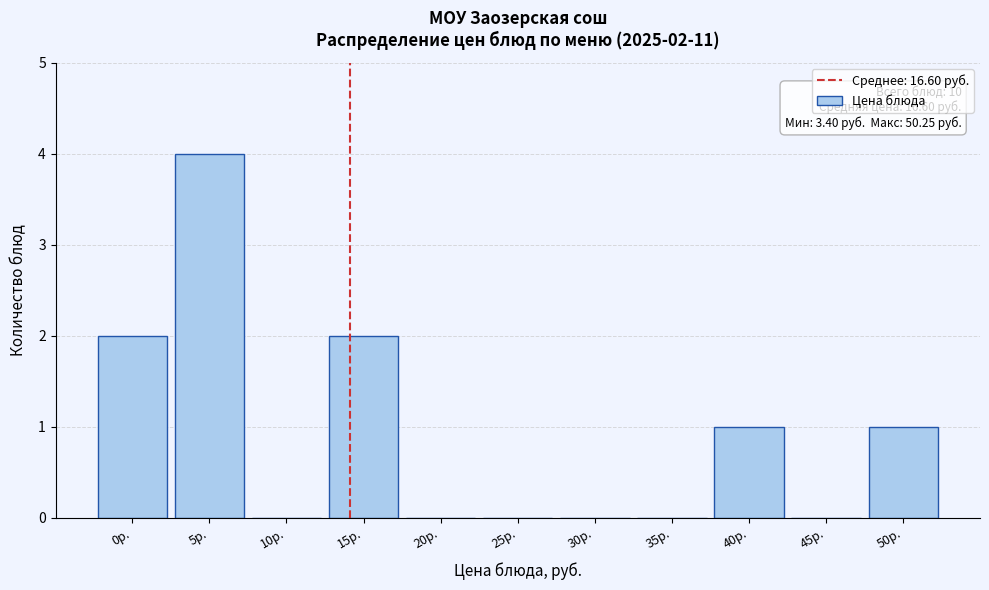

Reading right to left, list all the values displayed in this chart.

50р.=1	45р.=0	40р.=1	35р.=0	30р.=0	25р.=0	20р.=0	15р.=2	10р.=0	5р.=4	0р.=2